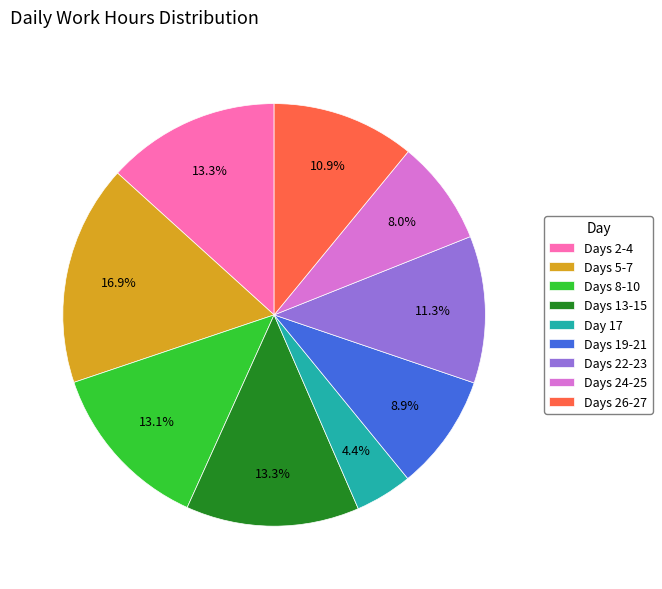

How many slices are in this pie chart?

9